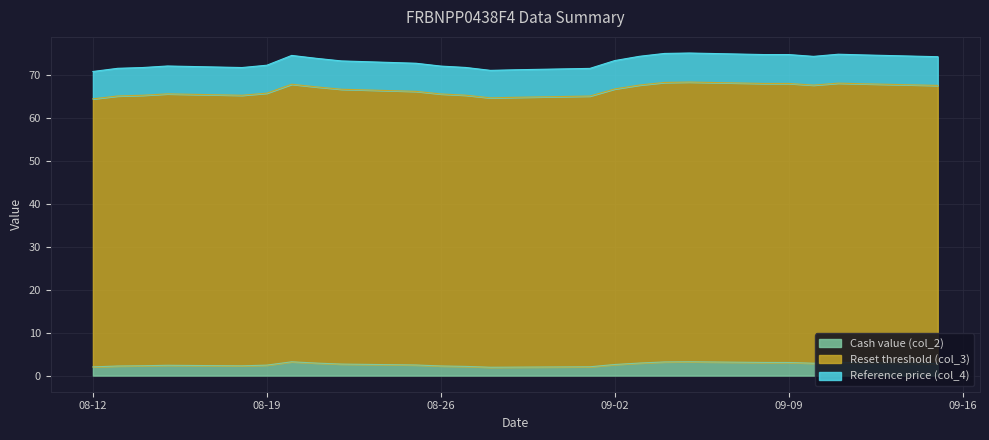

At 2025-08-29, list the series in order from largest to smallest.

Reference price (col_4), Reset threshold (col_3), Cash value (col_2)